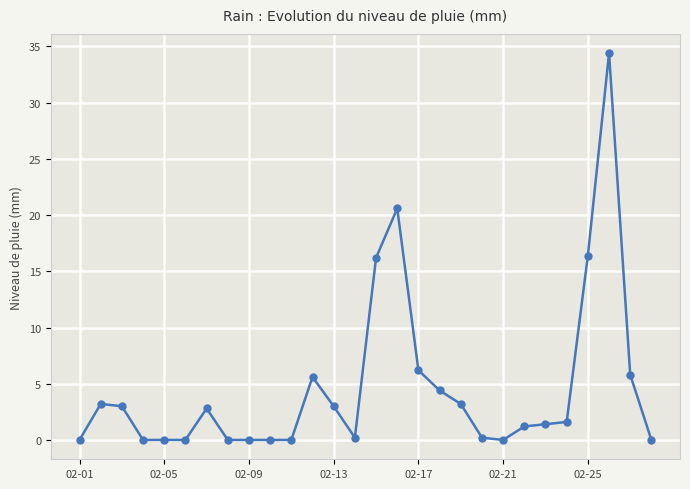

True or false: there are more than 2 points higher than both neighbors.

True